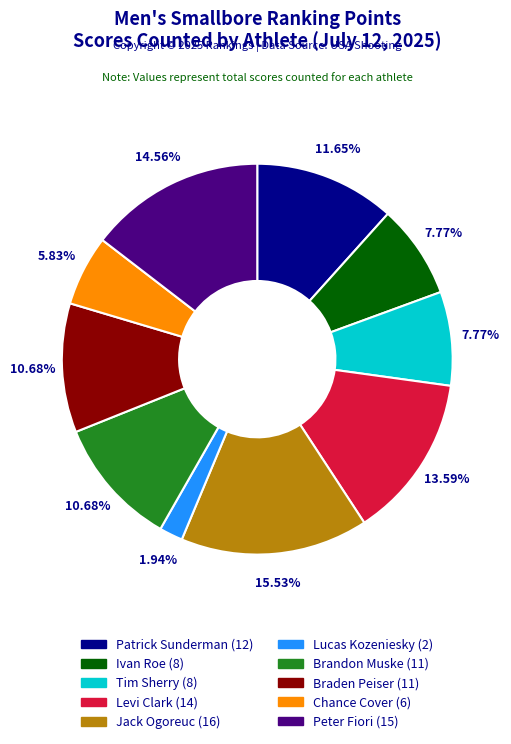

To the nearest percent, what is the difference between the largest and smallest slice percentages?

14%